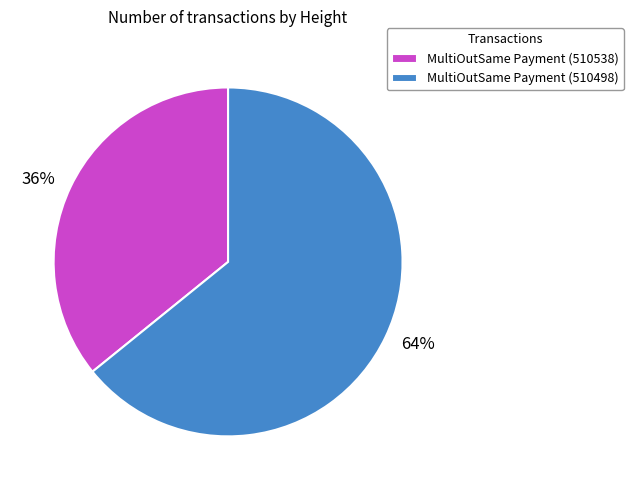

Which slice is the smallest?

MultiOutSame Payment (510538)